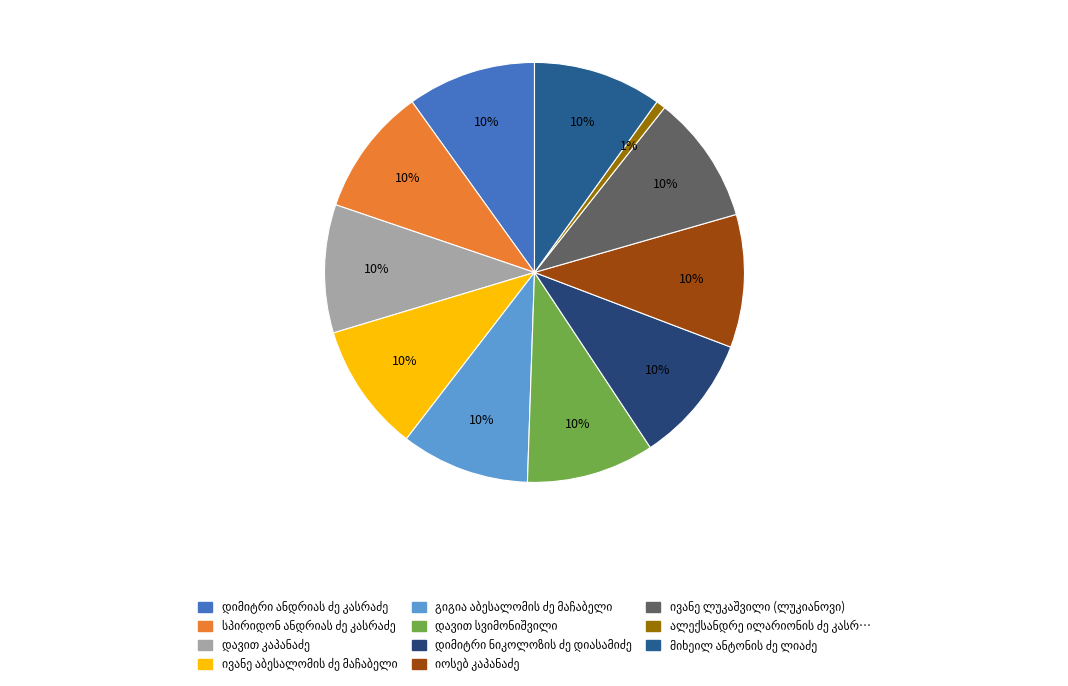

Does დიმიტრი ნიკოლოზის ძე დიასამიძე represent more than half of the total?

No